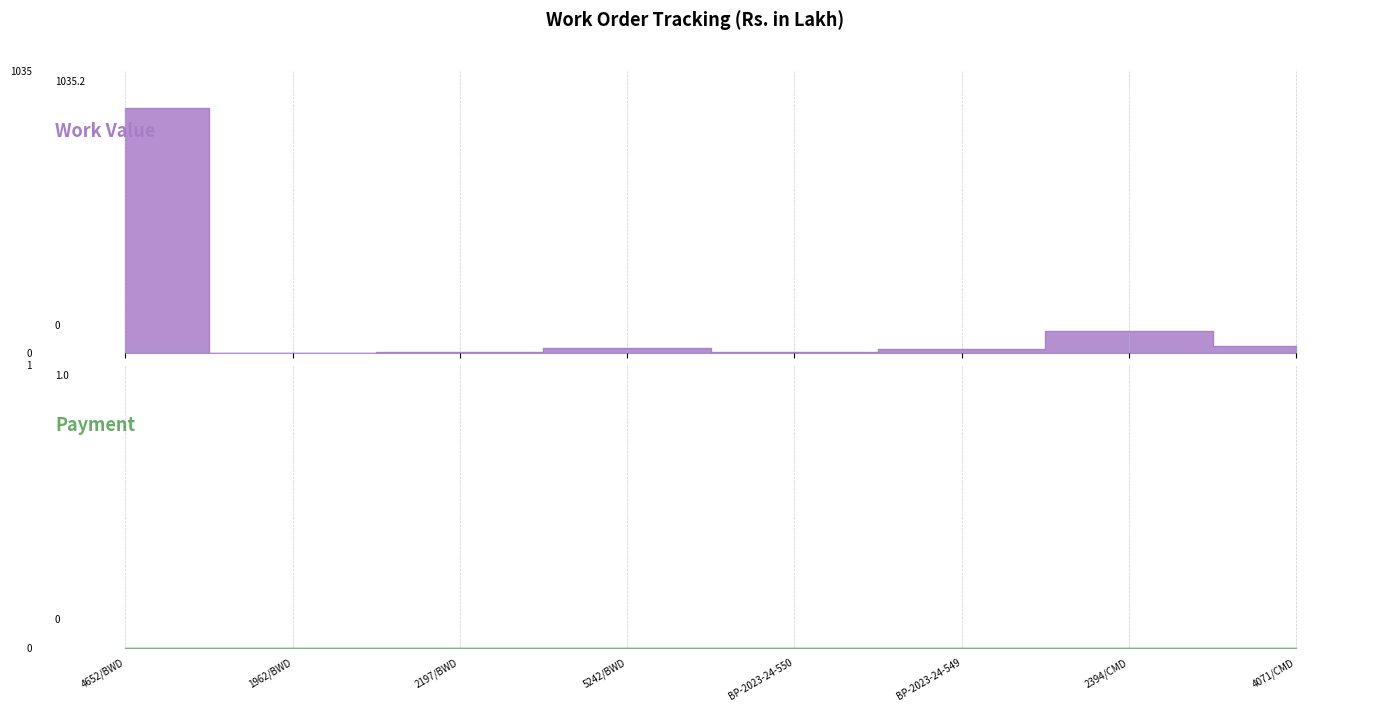

At which category does the data reach its first local valley?

1962/BWD